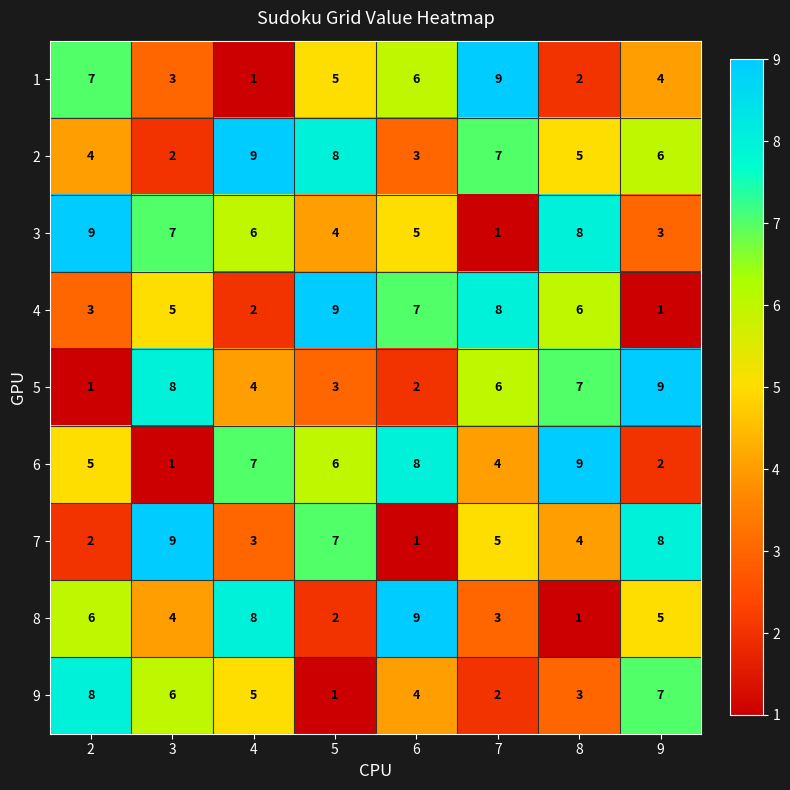

Count the number of categories in the chart.

8